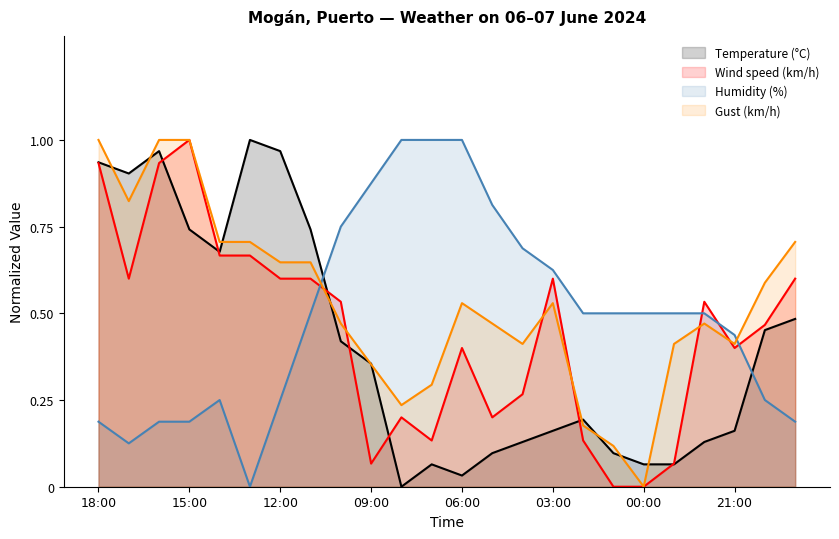

Does the chart have visible grid lines?

No